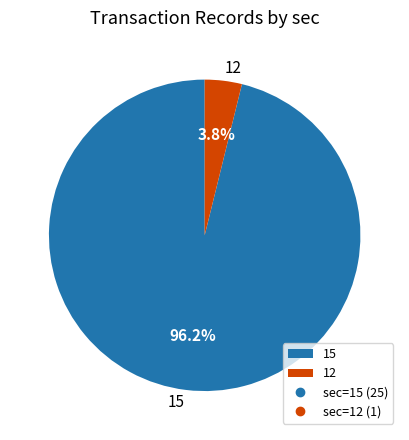

Which slice is the smallest?

12